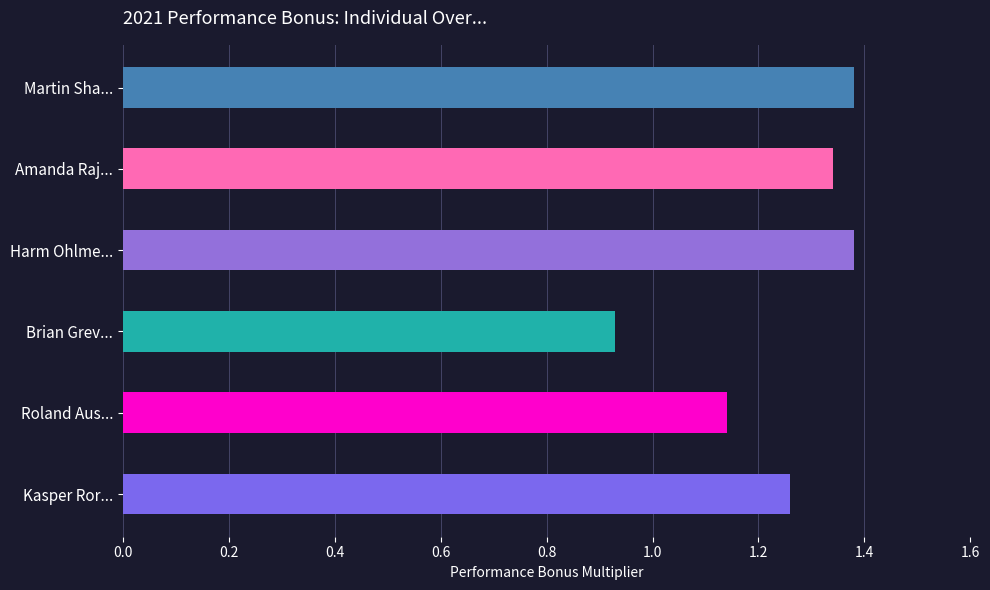

Is it true that the value at Roland Aus... is 1.8?

False